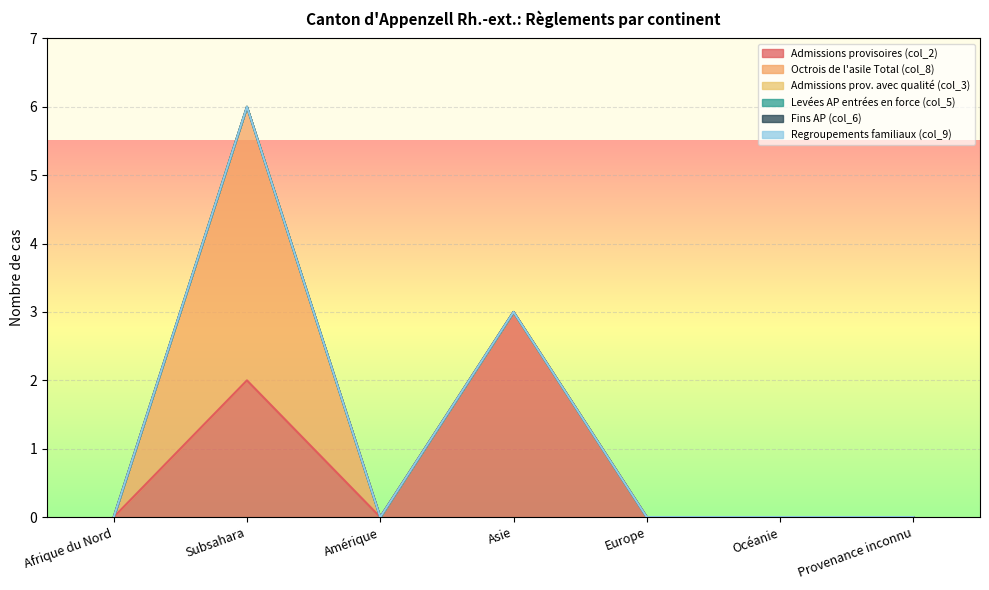

At which category does Admissions provisoires (col_2) reach its first local valley?

Amérique